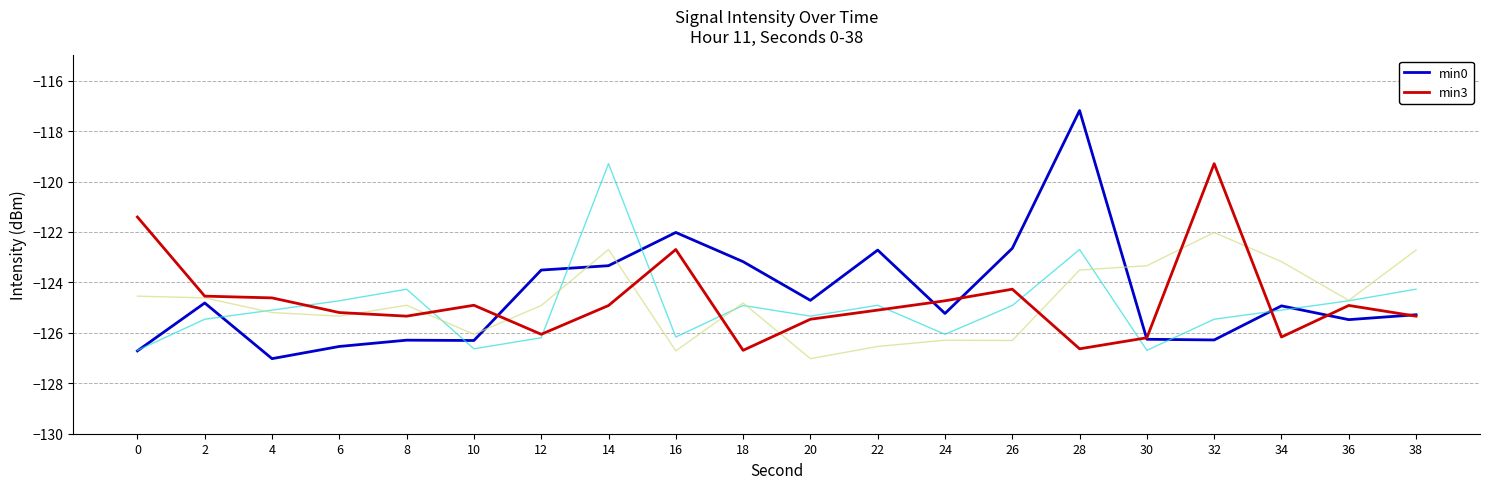

What is the total value across all series at 26?

-498.1